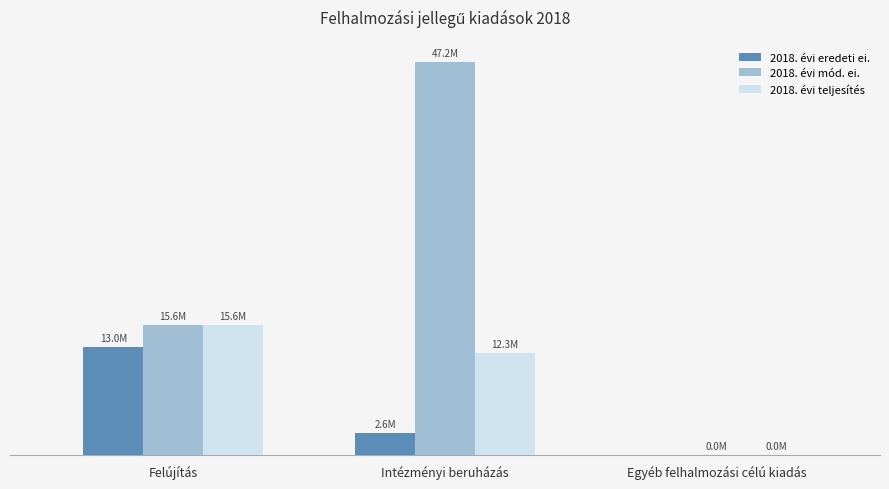

The 2018. évi mód. ei. series shows 20597475 at Felújítás. True or false?

False